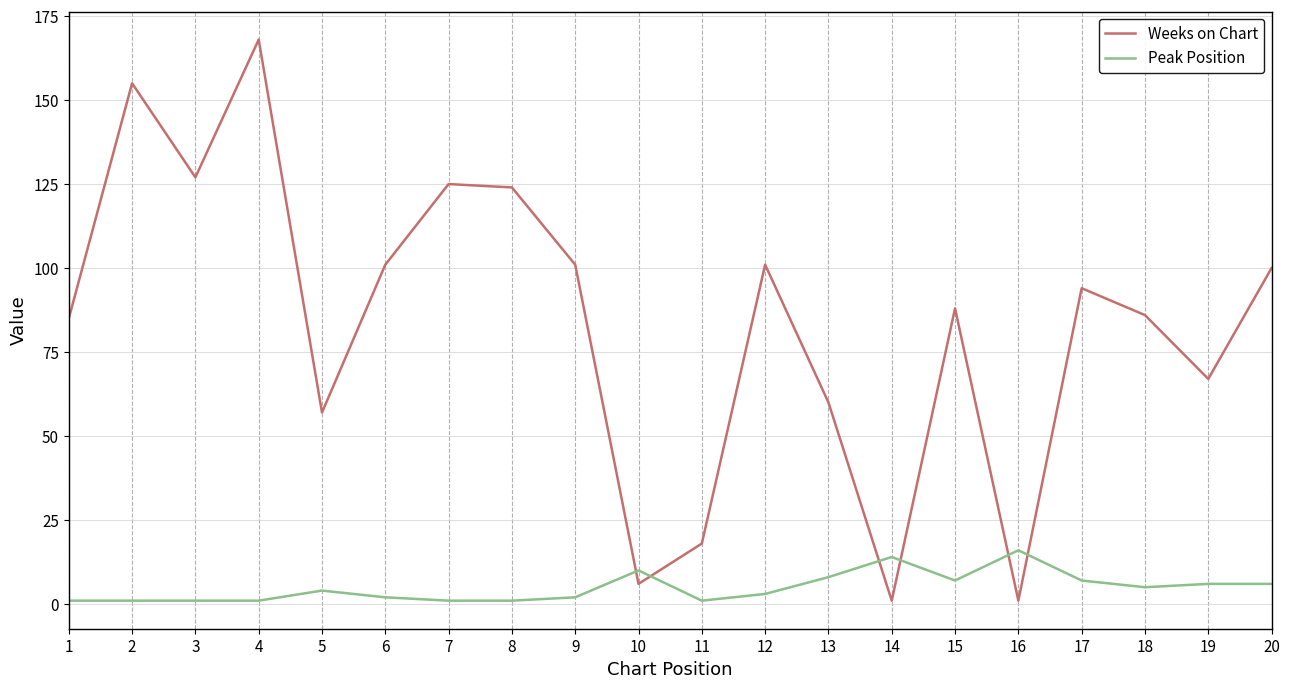

Reading left to right, transcribe all the data shown in this chart.

Weeks on Chart: 85	155	127	168	57	101	125	124	101	6	18	101	60	1	88	1	94	86	67	100
Peak Position: 1	1	1	1	4	2	1	1	2	10	1	3	8	14	7	16	7	5	6	6